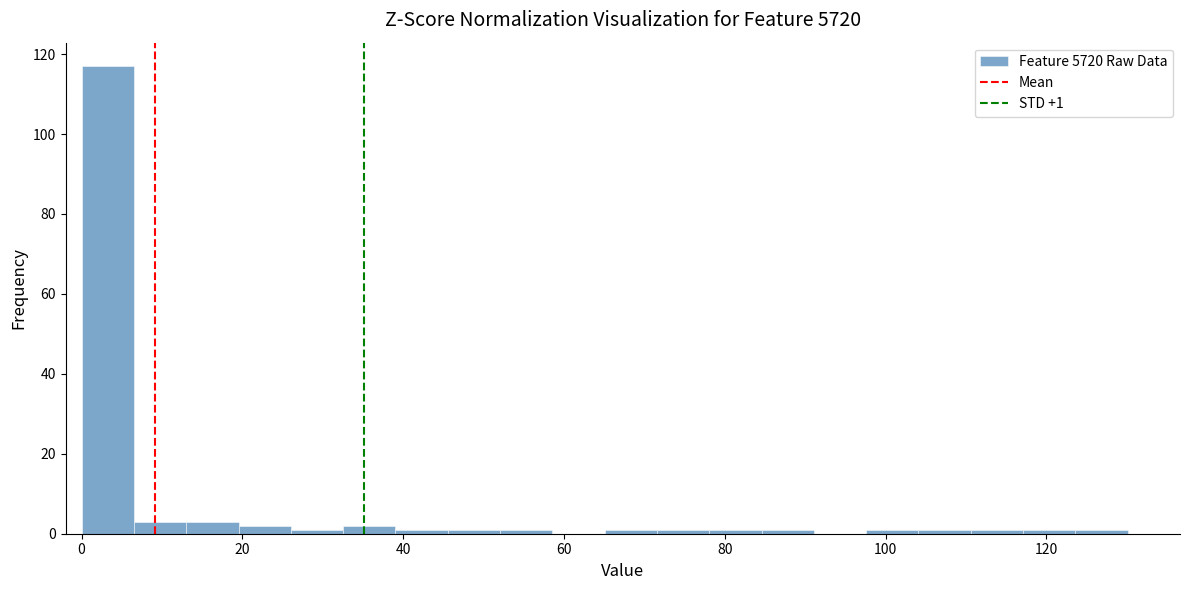

Read against the x-axis, roughly where is the centre of the tallest bar?

4